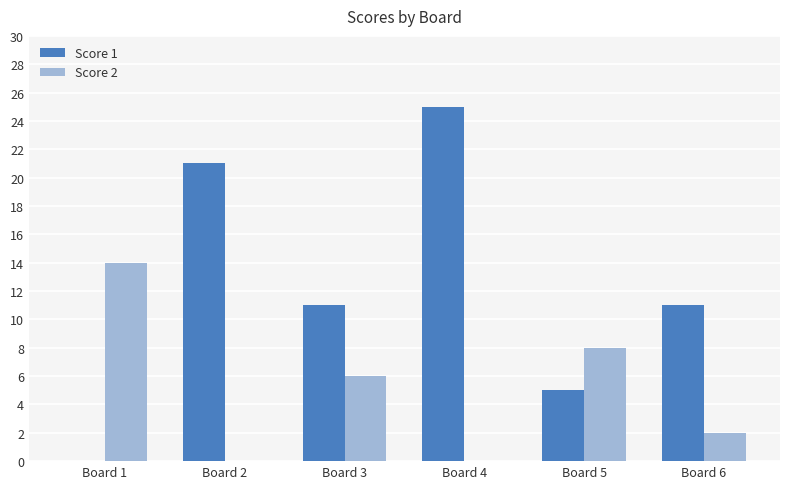

Which series has the largest total across all categories?

Score 1